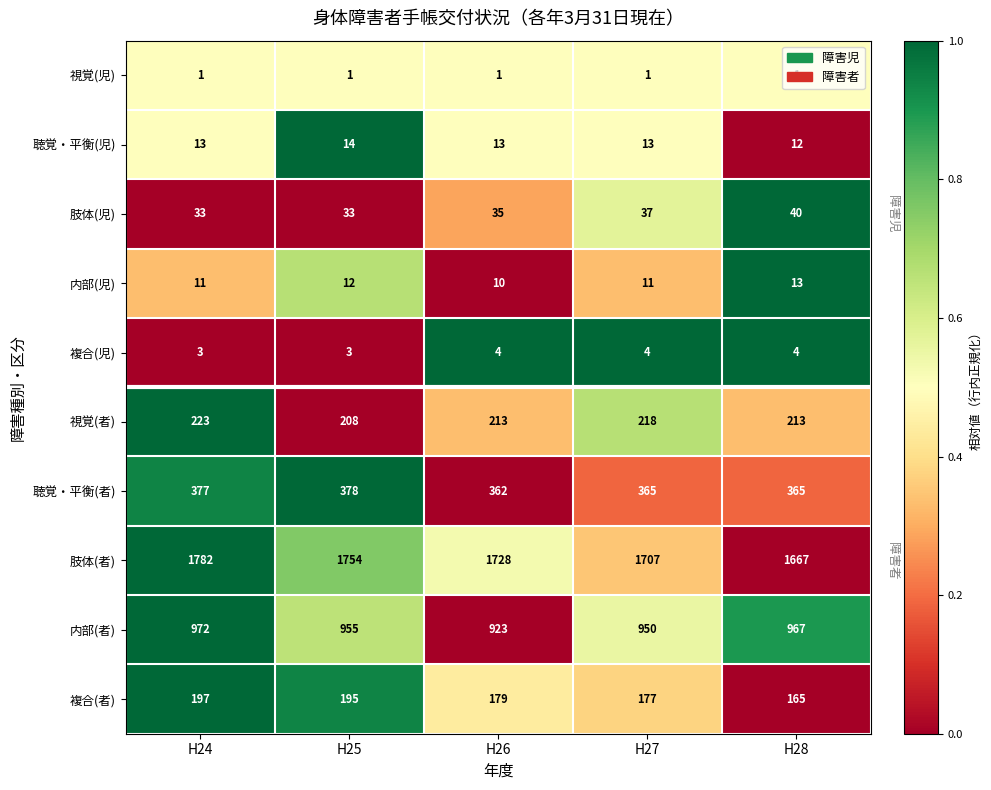

Which series has the largest total across all categories?

肢体(者)